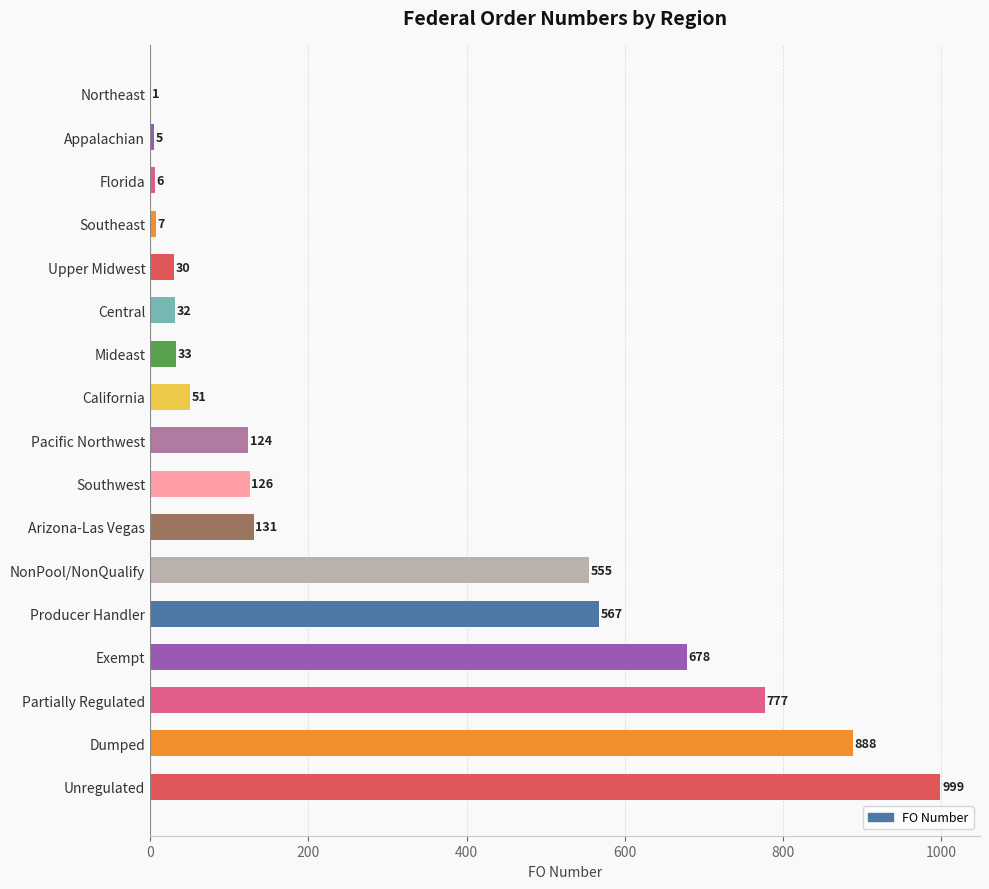

What is the change in value from Upper Midwest to Central?

+2